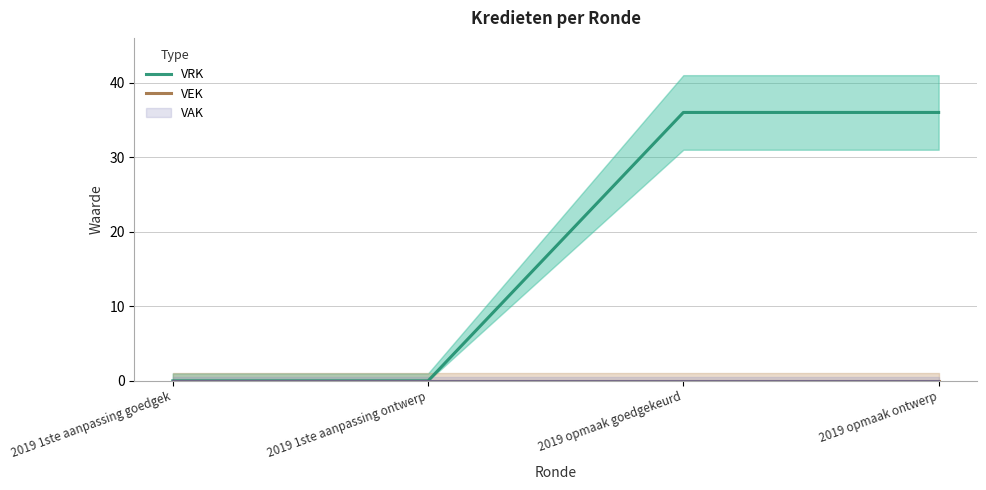

Which has a higher value, 2019 1ste aanpassing ontwerp or 2019 opmaak goedgekeurd?

2019 opmaak goedgekeurd